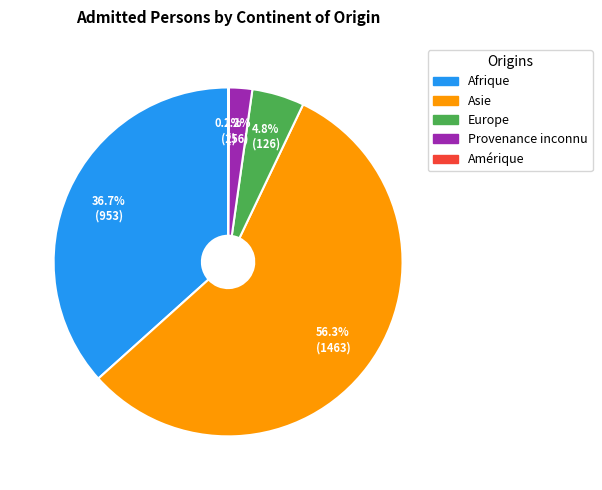

Which slice is the largest?

Asie